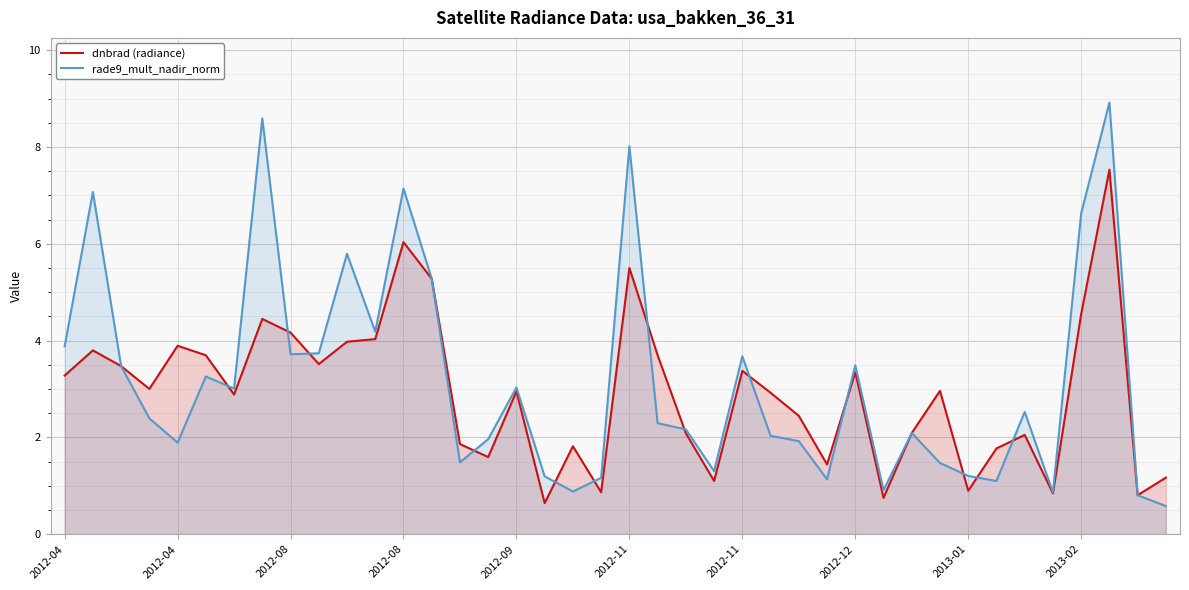

Reading left to right, what are all the values shown in this chart?

dnbrad (radiance): 3.3	3.8	3.5	3.0	3.9	3.7	2.9	4.4	4.2	3.5	4.0	4.0	6.0	5.3	1.9	1.6	3.0	0.6	1.8	0.9	5.5	3.7	2.1	1.1	3.4	2.9	2.4	1.4	3.3	0.8	2.1	3.0	0.9	1.8	2.1	0.8	4.5	7.5	0.8	1.2
rade9_mult_nadir_norm: 3.9	7.1	3.5	2.4	1.9	3.3	3.0	8.6	3.7	3.7	5.8	4.2	7.1	5.3	1.5	2.0	3.0	1.2	0.9	1.2	8.0	2.3	2.2	1.3	3.7	2.0	1.9	1.1	3.5	0.9	2.1	1.5	1.2	1.1	2.5	0.9	6.6	8.9	0.8	0.6